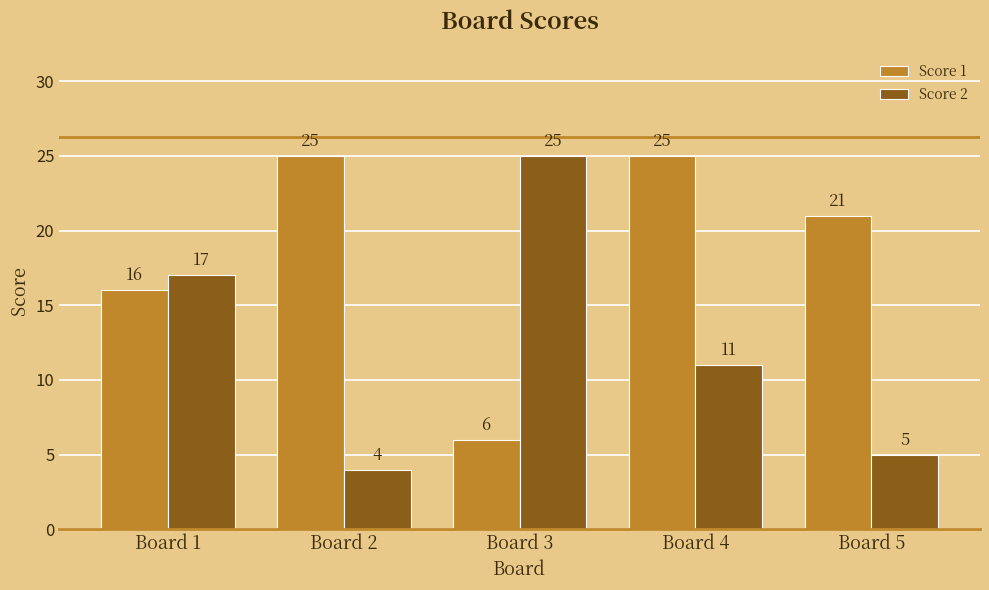

What is the value of the Score 2 bar at the 4th from the left?

11